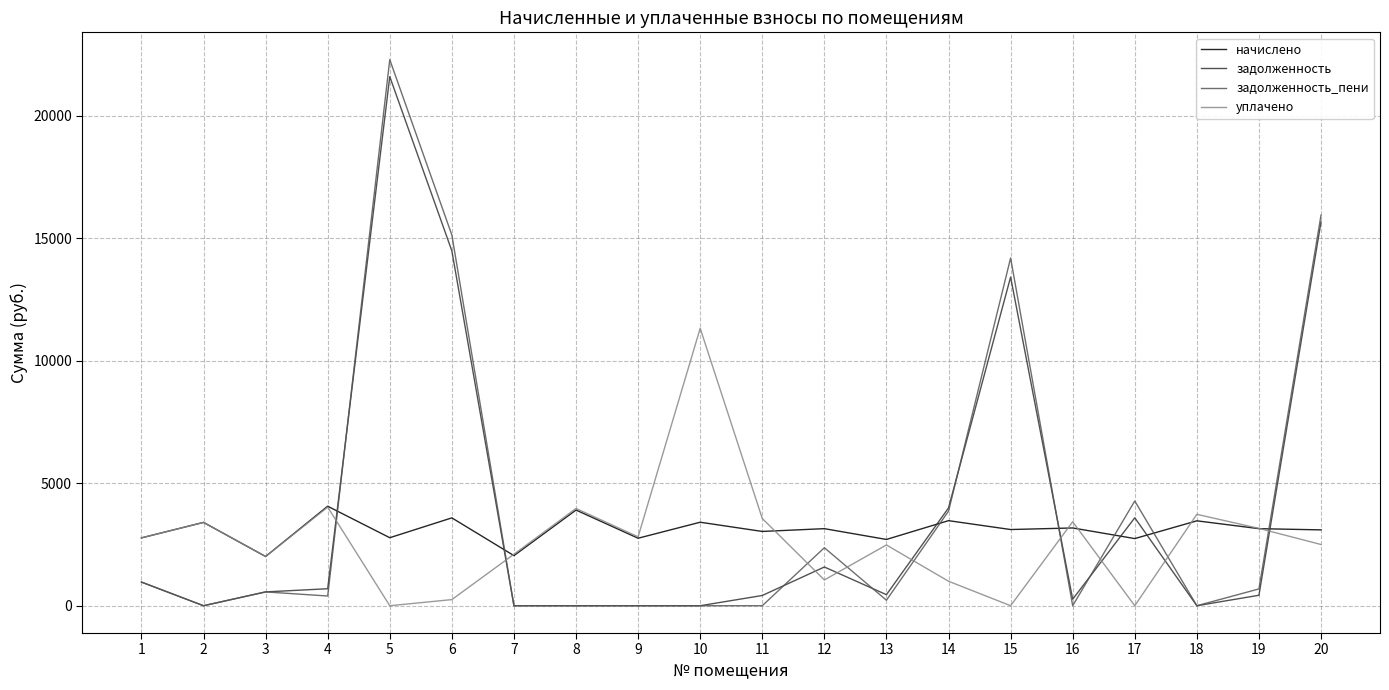

At which label does начислено first exceed 3147?

2